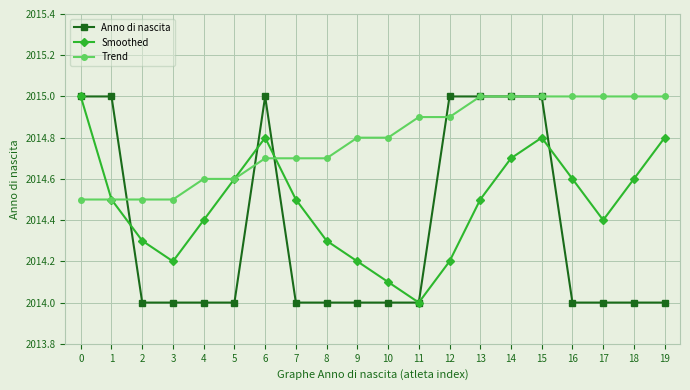

What is the difference between the highest and lowest values at 12?

0.8